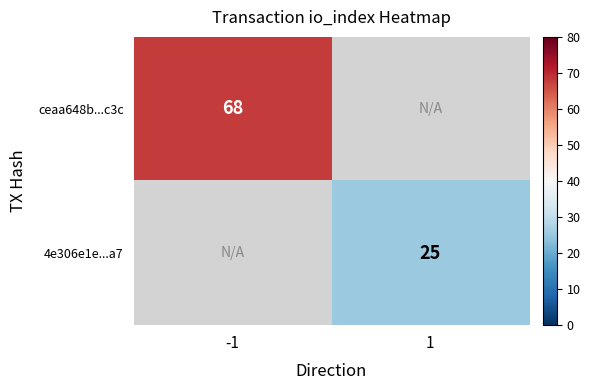

Is the value of 4e306e1e...a7 at 1 greater than the value of ceaa648b...c3c at -1?

No